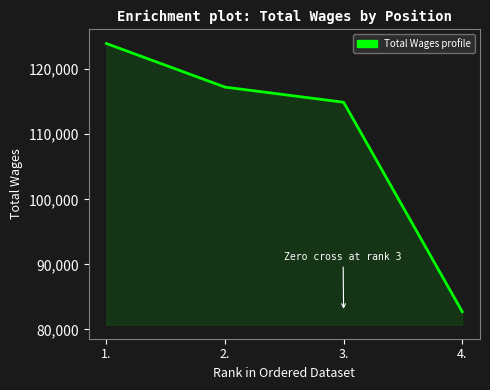

What is the difference between the maximum and second lowest values?

9018